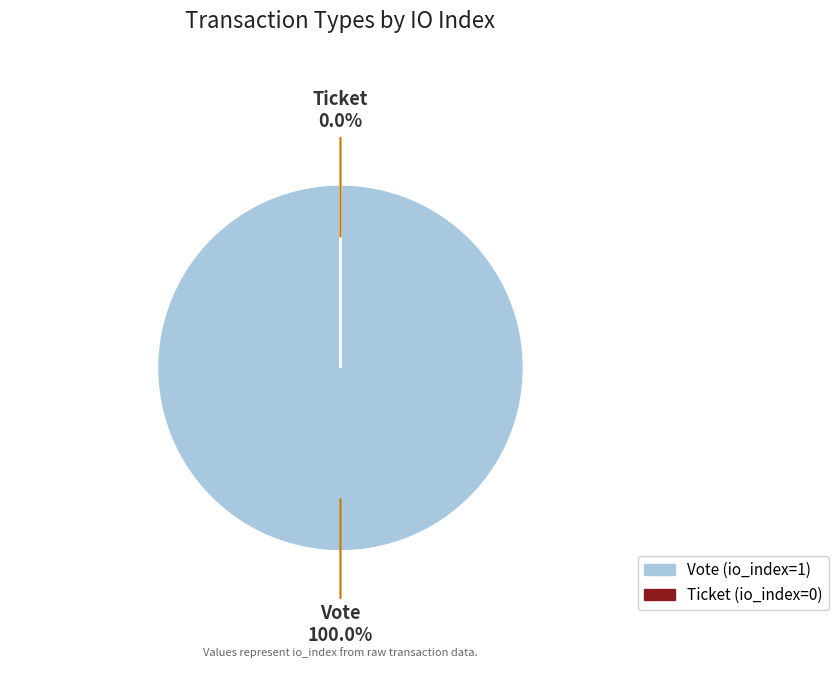

True or false: Vote accounts for 89% of the total.

False